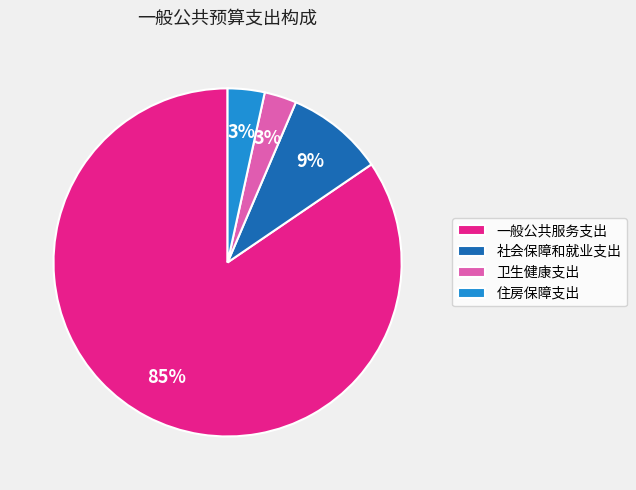

Is it true that 住房保障支出 is 18% of the pie?

False